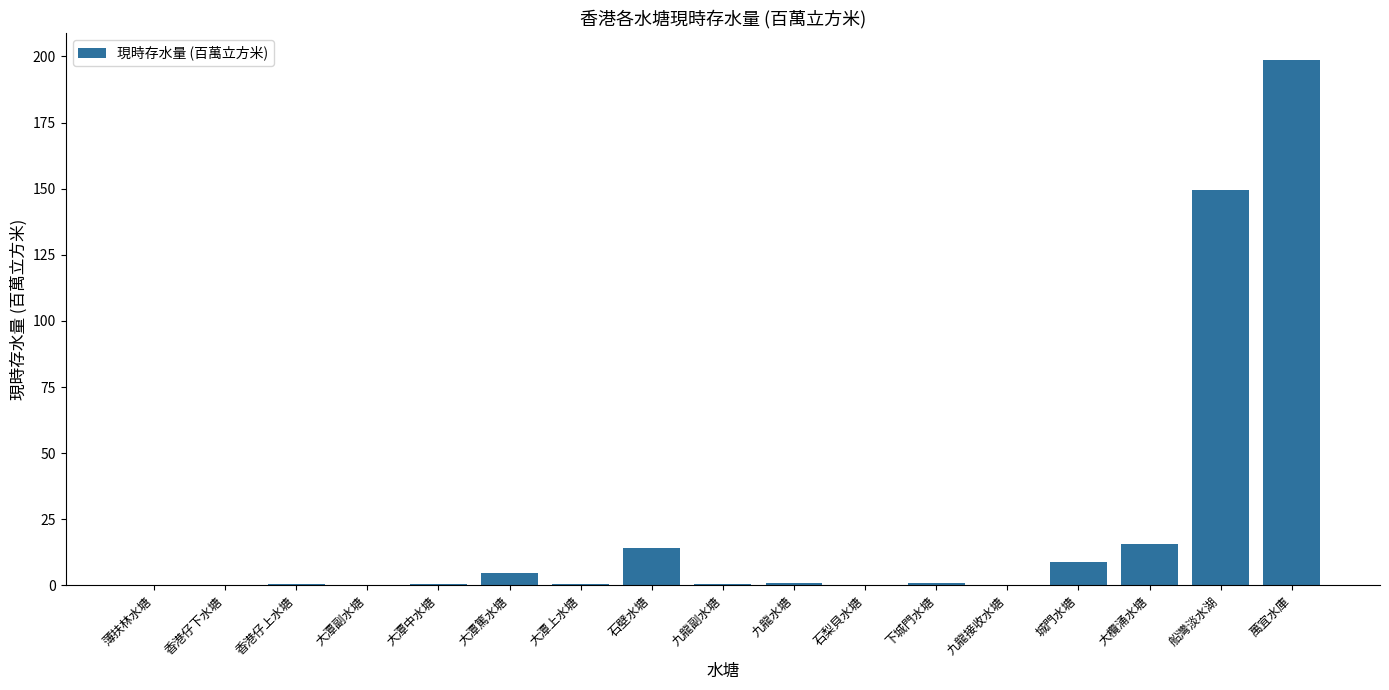

What is the sum of all values?

396.7